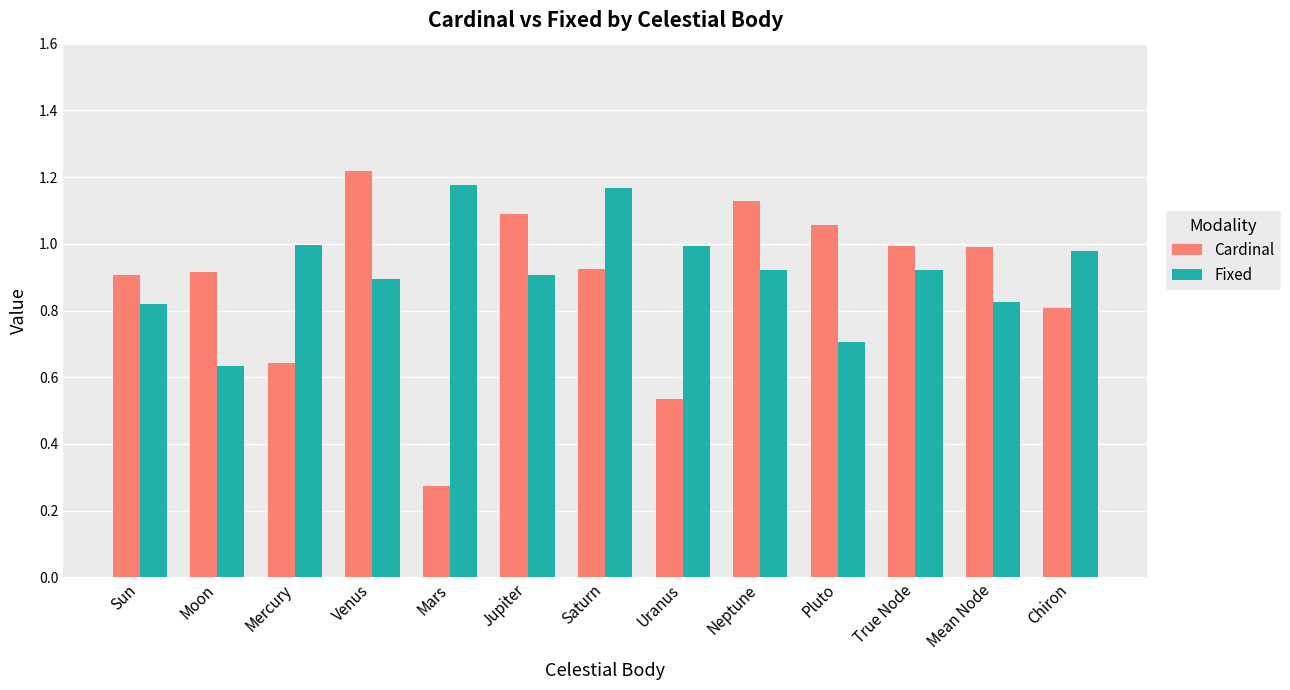

At how many categories does at least one series exceed 0?

13